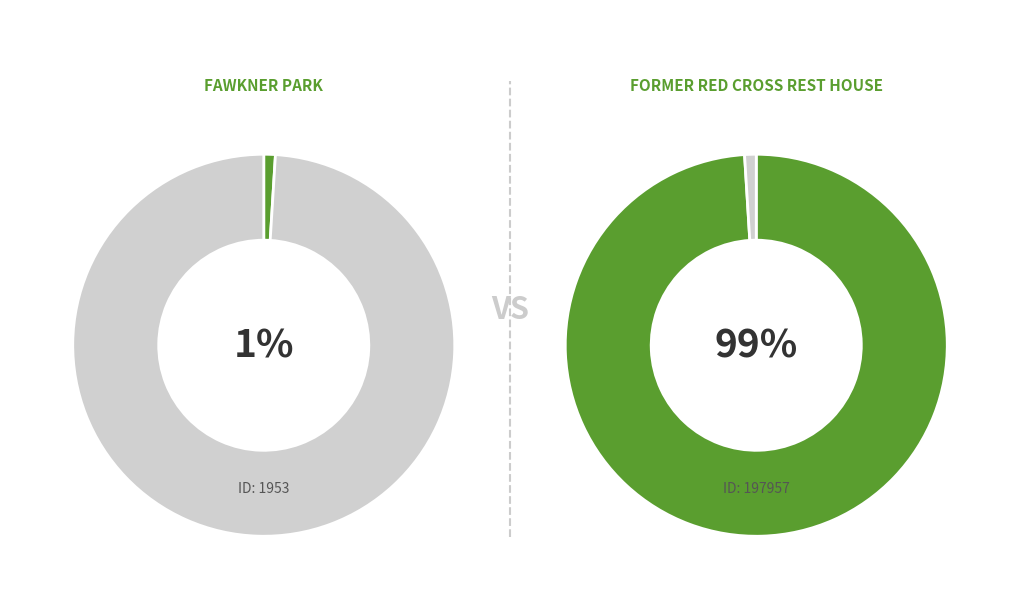

Between FAWKNER PARK and FORMER RED CROSS REST HOUSE, which is larger?

FORMER RED CROSS REST HOUSE